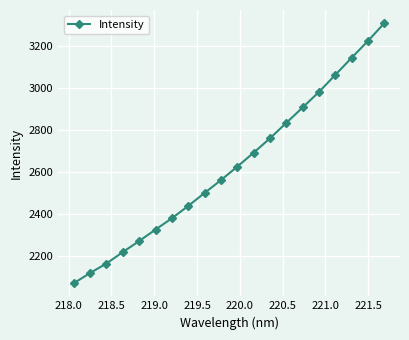

What is the value of the 15th point from the left?

2907.9